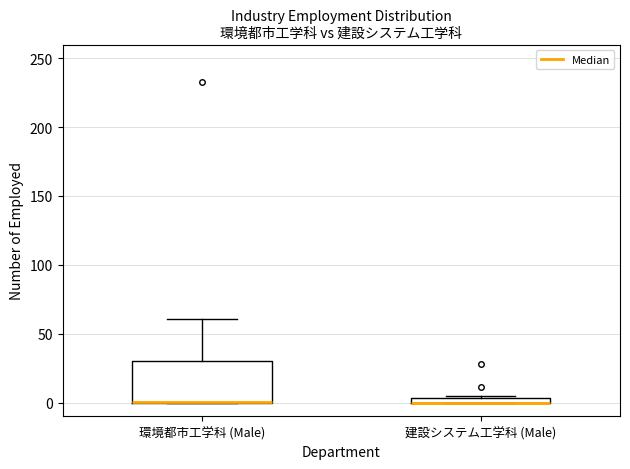

Comparing the boxes themselves (not the whiskers), which one is the tallest?

環境都市工学科 (Male)